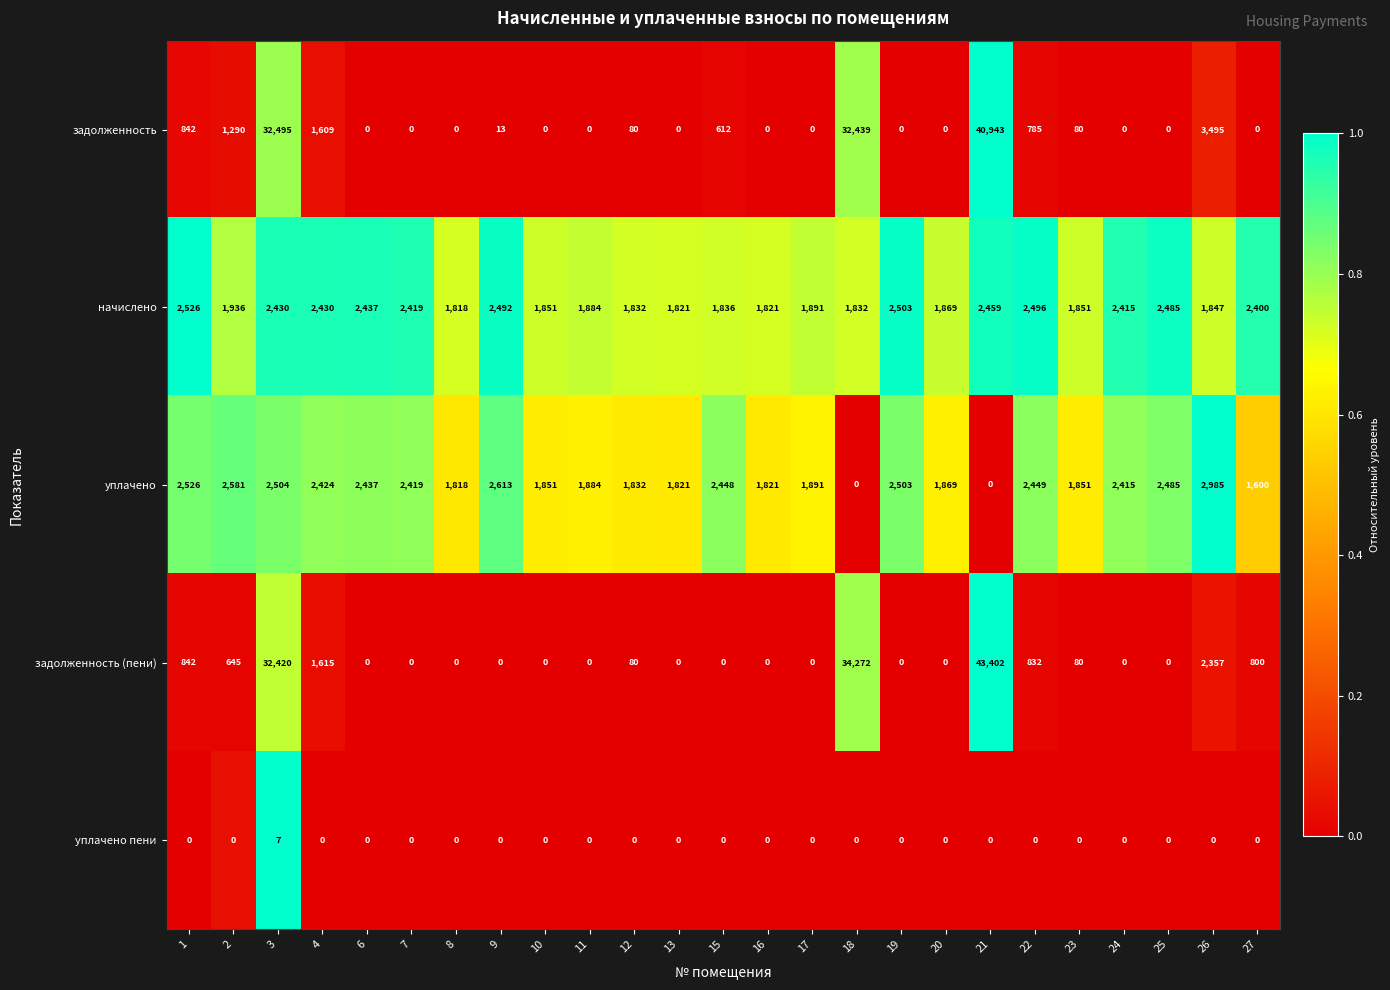

Which series has the largest range (max minus min)?

задолженность (пени)